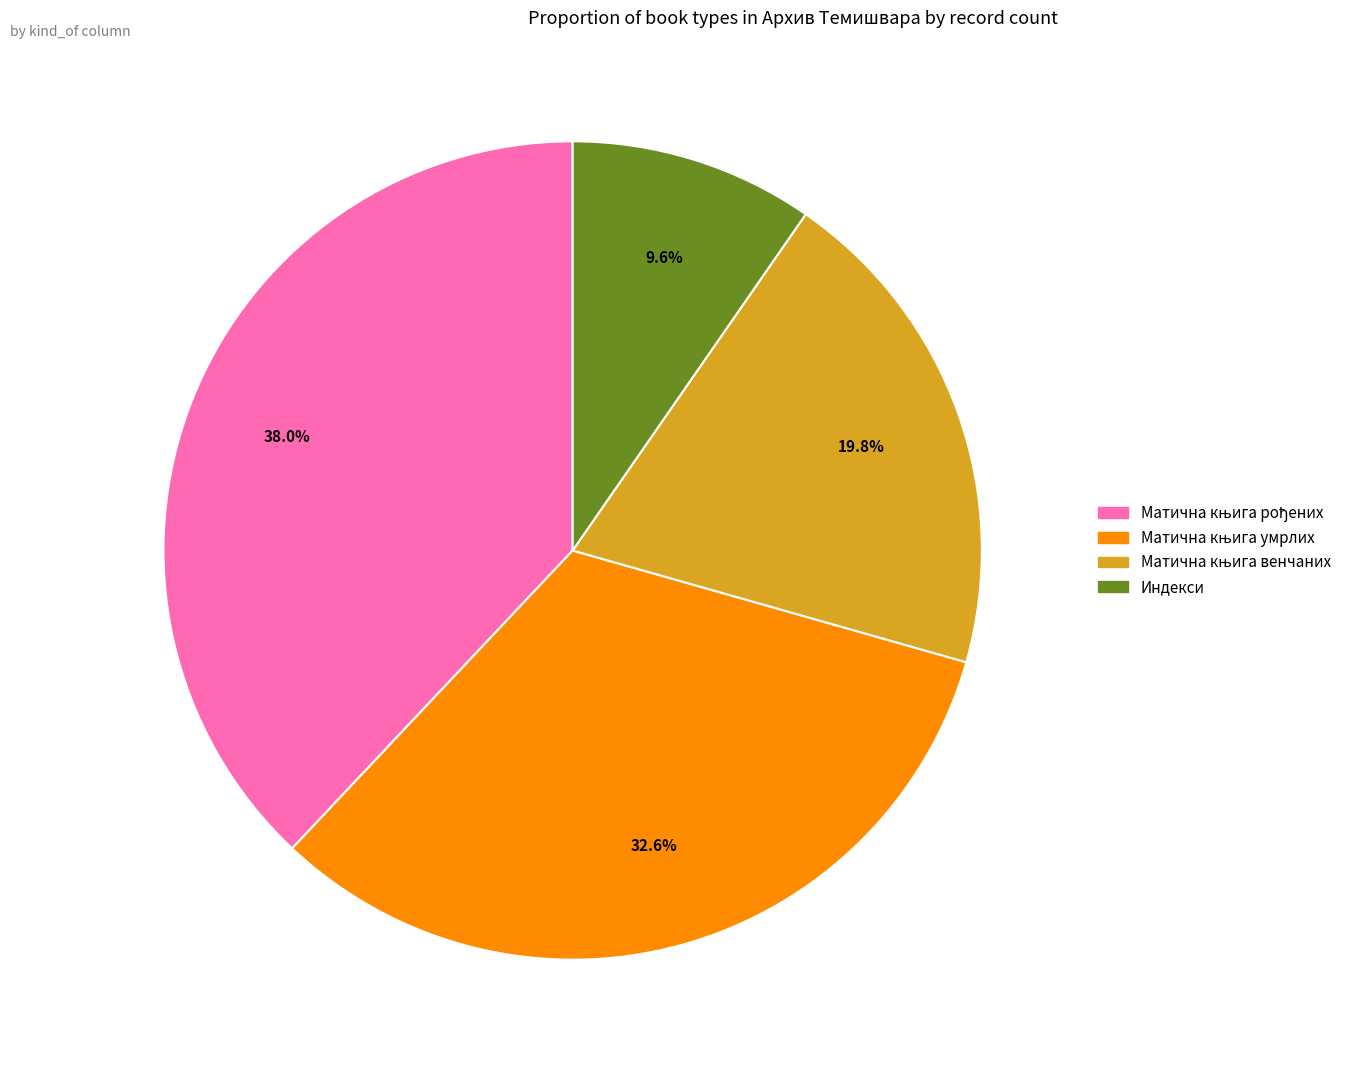

Does any single category account for the majority?

No